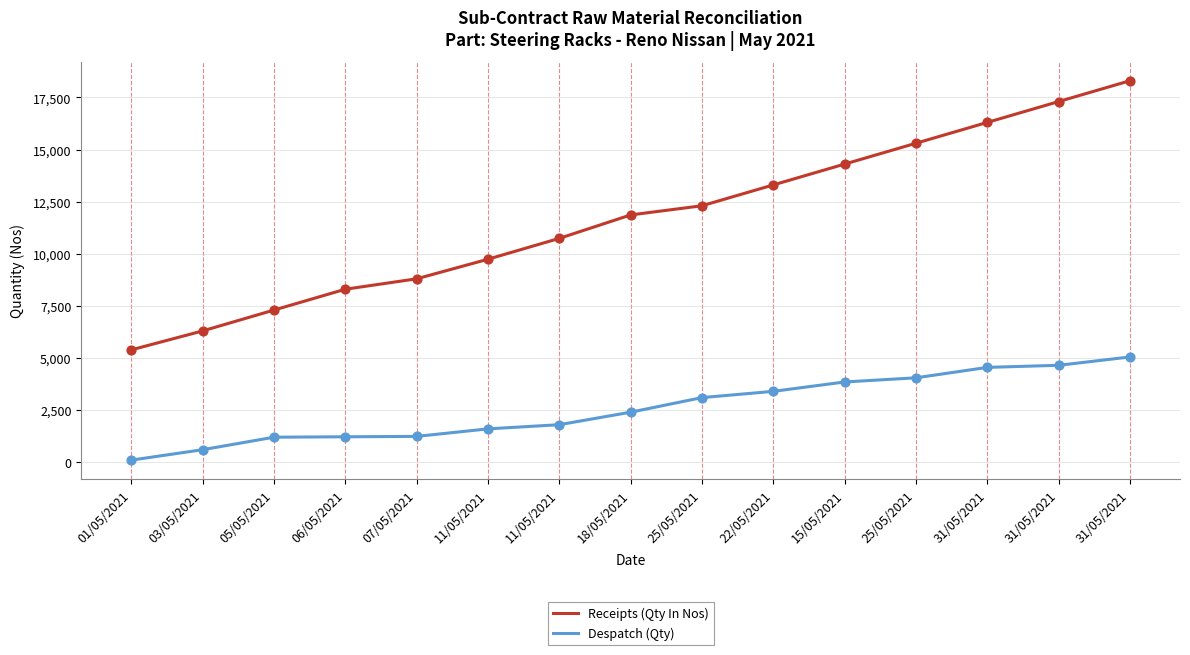

At how many categories does at least one series exceed 3170?

15